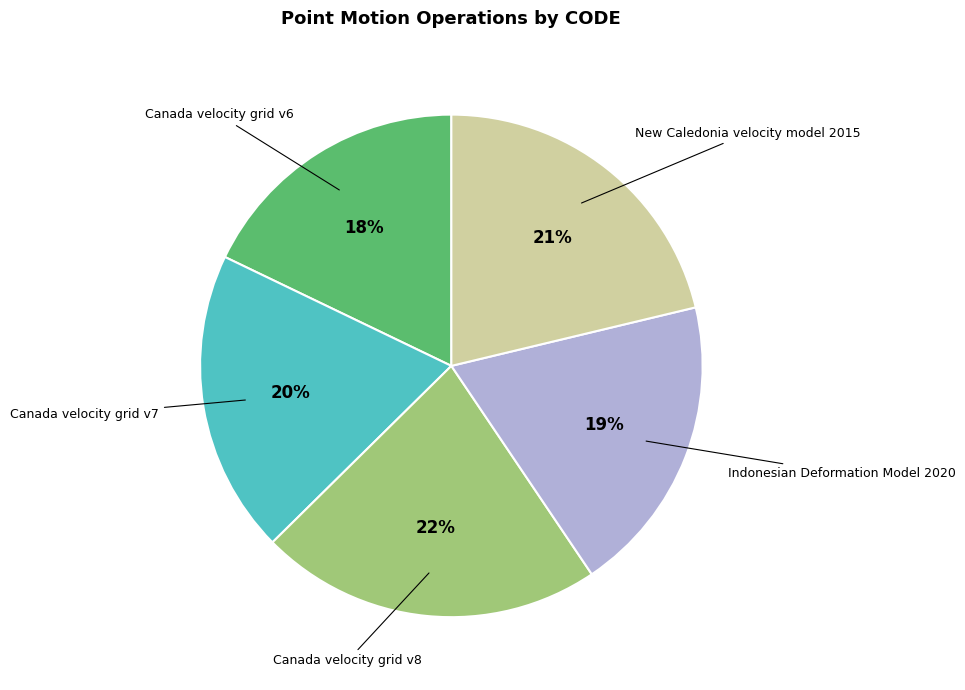

Is there any slice that represents more than half of the pie?

No